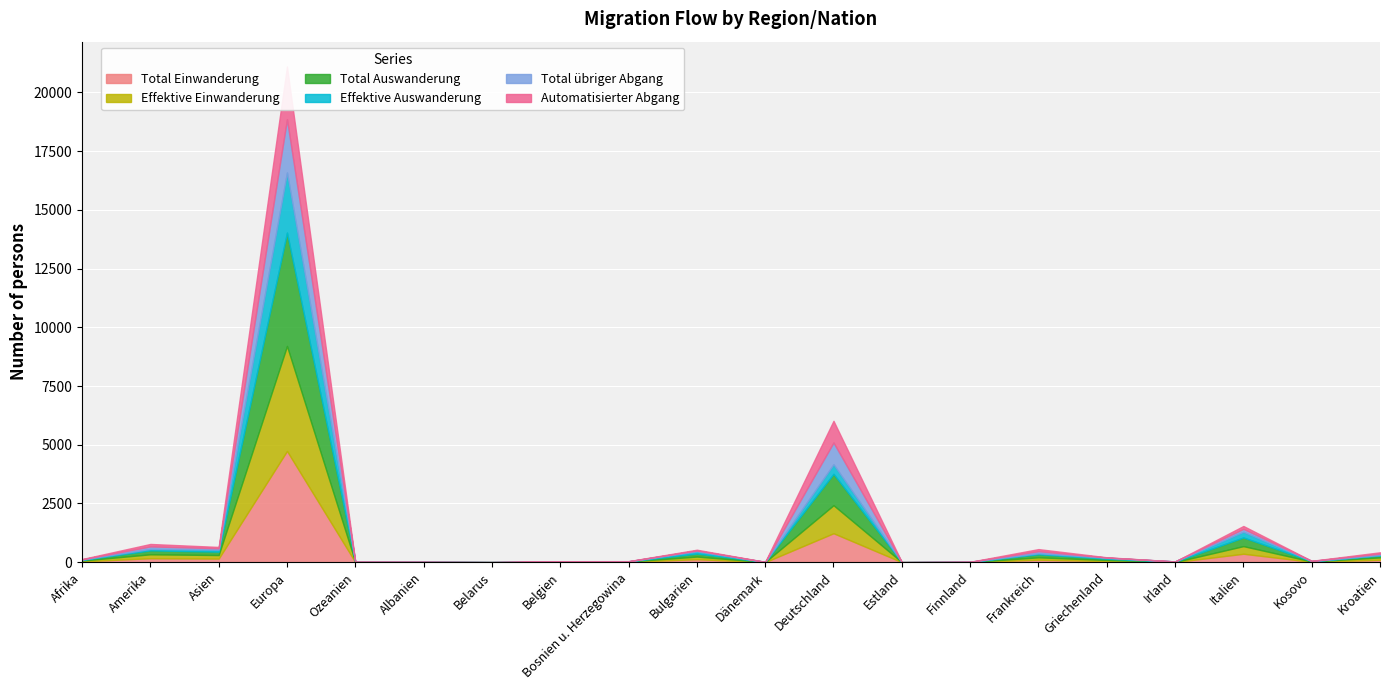

Reading left to right, list all the values displayed in this chart.

Total Einwanderung: Afrika=34	Amerika=169	Asien=153	Europa=4736	Ozeanien=3	Albanien=4	Belarus=1	Belgien=7	Bosnien u. Herzegowina=14	Bulgarien=127	Dänemark=3	Deutschland=1232	Estland=1	Finnland=3	Frankreich=106	Griechenland=48	Irland=4	Italien=359	Kosovo=15	Kroatien=102
Effektive Einwanderung: Afrika=34	Amerika=167	Asien=151	Europa=4470	Ozeanien=3	Albanien=4	Belarus=1	Belgien=5	Bosnien u. Herzegowina=14	Bulgarien=112	Dänemark=3	Deutschland=1194	Estland=0	Finnland=3	Frankreich=101	Griechenland=46	Irland=4	Italien=325	Kosovo=14	Kroatien=102
Total Auswanderung: Afrika=27	Amerika=168	Asien=144	Europa=4826	Ozeanien=5	Albanien=3	Belarus=1	Belgien=11	Bosnien u. Herzegowina=6	Bulgarien=129	Dänemark=4	Deutschland=1335	Estland=1	Finnland=5	Frankreich=131	Griechenland=52	Irland=12	Italien=368	Kosovo=12	Kroatien=80
Effektive Auswanderung: Afrika=15	Amerika=63	Asien=87	Europa=2560	Ozeanien=3	Albanien=3	Belarus=1	Belgien=4	Bosnien u. Herzegowina=2	Bulgarien=94	Dänemark=2	Deutschland=408	Estland=0	Finnland=4	Frankreich=43	Griechenland=41	Irland=12	Italien=246	Kosovo=6	Kroatien=23
Total übriger Abgang: Afrika=12	Amerika=105	Asien=57	Europa=2266	Ozeanien=2	Albanien=0	Belarus=0	Belgien=7	Bosnien u. Herzegowina=4	Bulgarien=35	Dänemark=2	Deutschland=927	Estland=1	Finnland=1	Frankreich=88	Griechenland=11	Irland=0	Italien=122	Kosovo=6	Kroatien=57
Automatisierter Abgang: Afrika=12	Amerika=104	Asien=57	Europa=2247	Ozeanien=2	Albanien=0	Belarus=0	Belgien=7	Bosnien u. Herzegowina=4	Bulgarien=34	Dänemark=2	Deutschland=922	Estland=1	Finnland=1	Frankreich=88	Griechenland=11	Irland=0	Italien=121	Kosovo=6	Kroatien=57